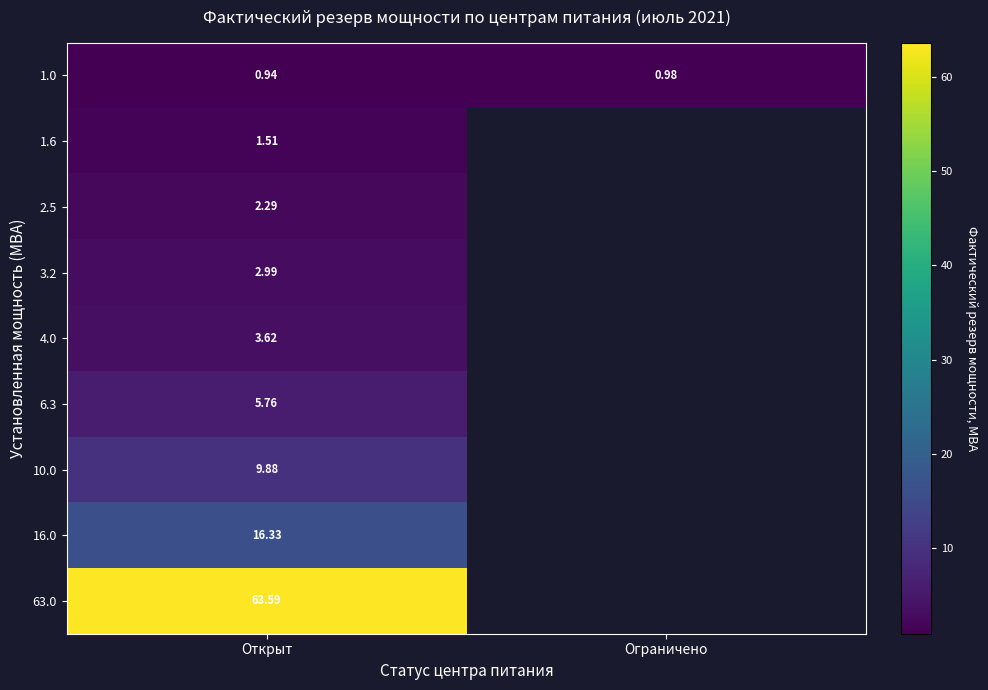

At which category is the sum across all series the highest?

Открыт